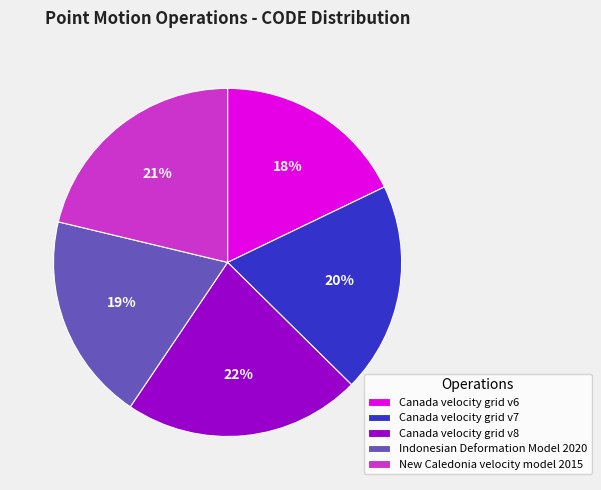

Does any single category account for the majority?

No